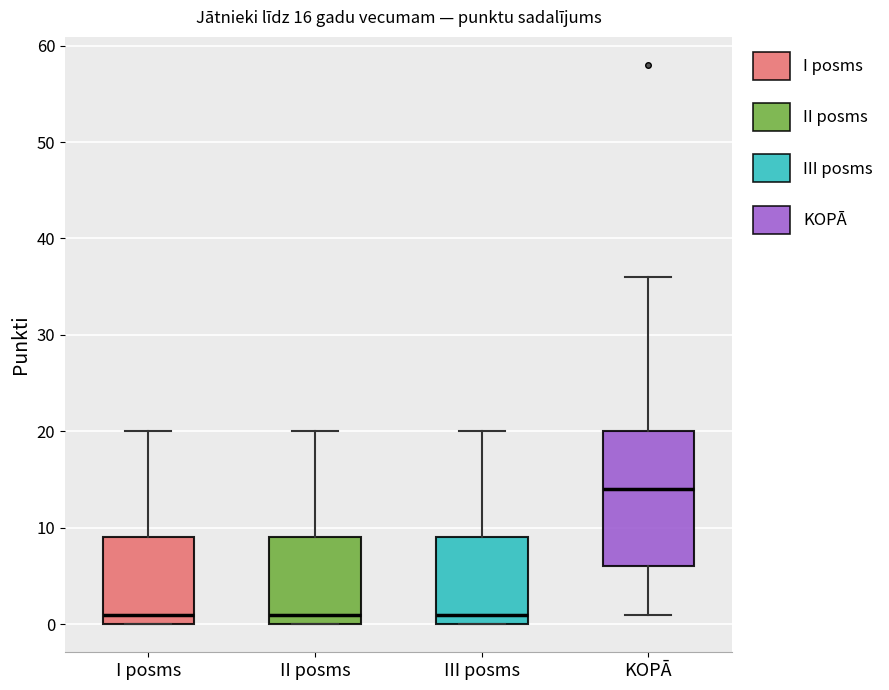

Which box has the highest median line?

KOPĀ